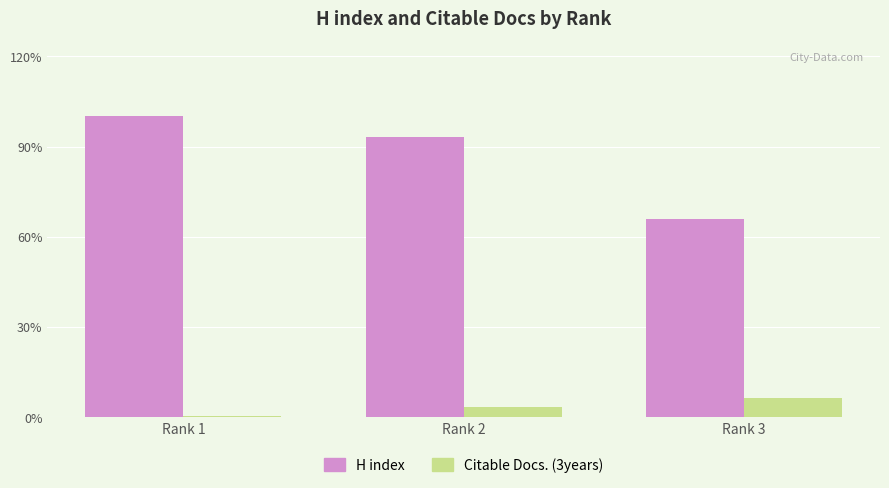

Which category has the lowest value in the Citable Docs. (3years) series?

Rank 1